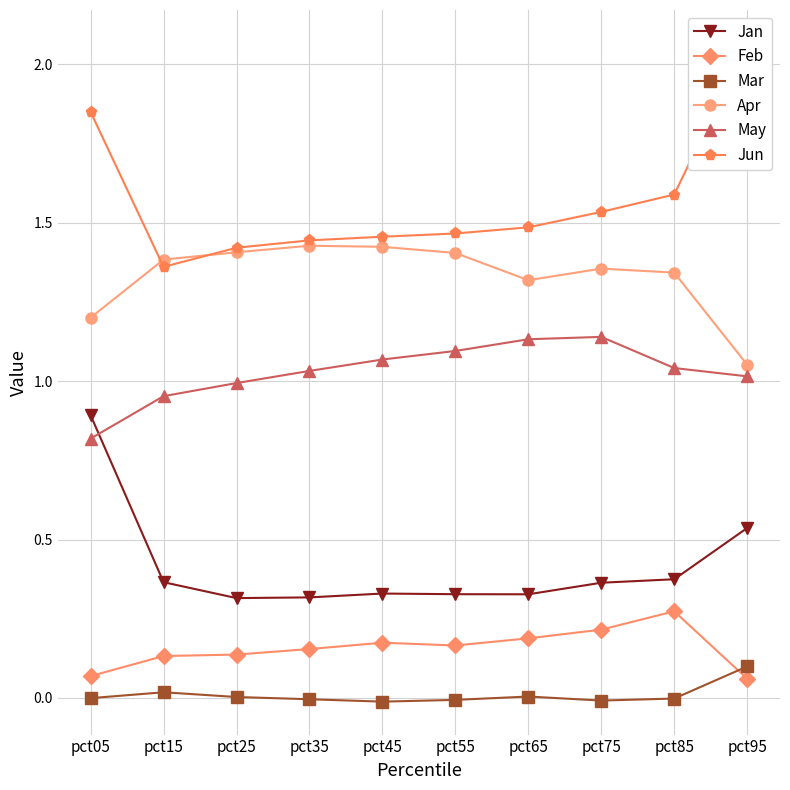

True or false: Feb and Jan cross at least once.

False